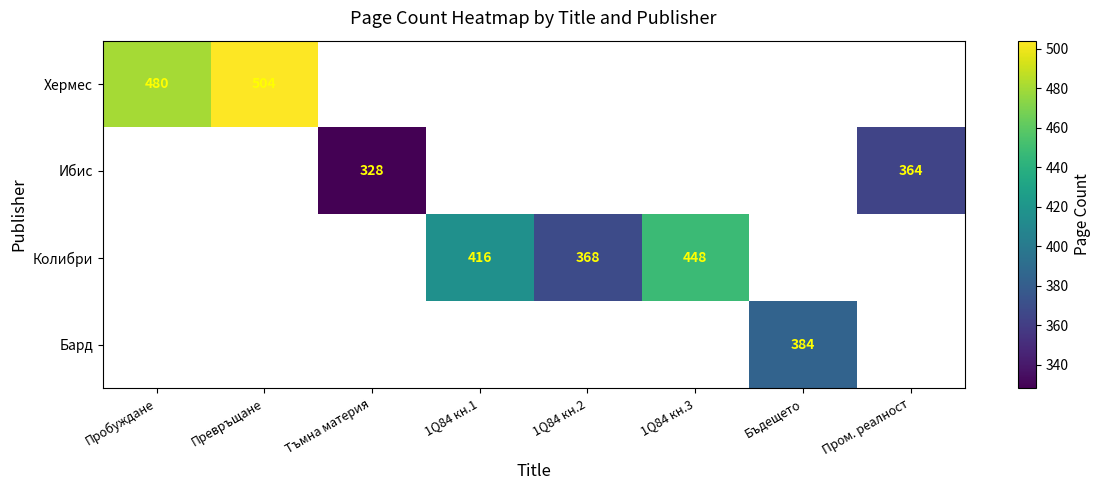

Which label corresponds to the smallest value in the chart?

Тъмна материя